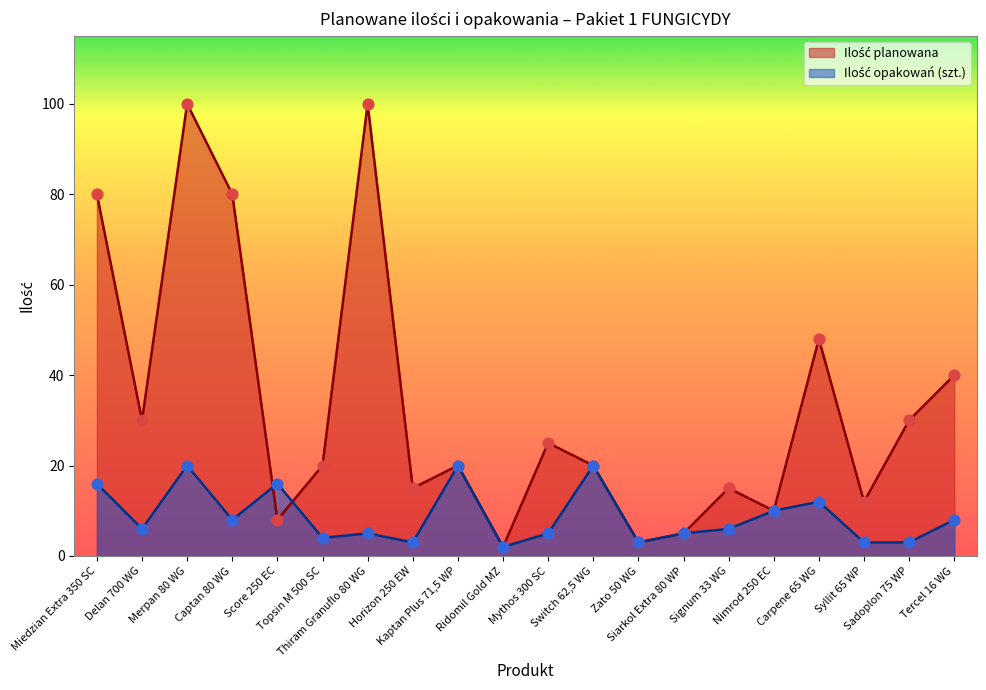

Which series reaches the maximum Y coordinate?

Ilość planowana